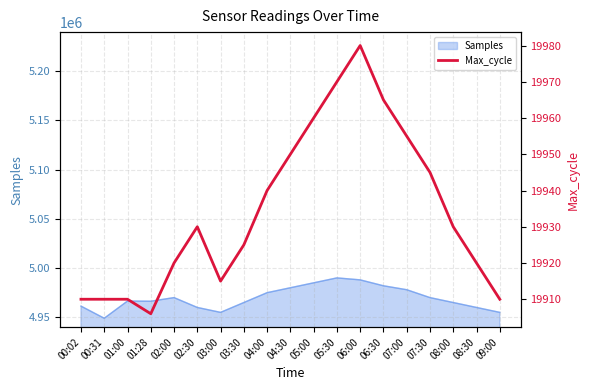

How many values exceed 19930?

8